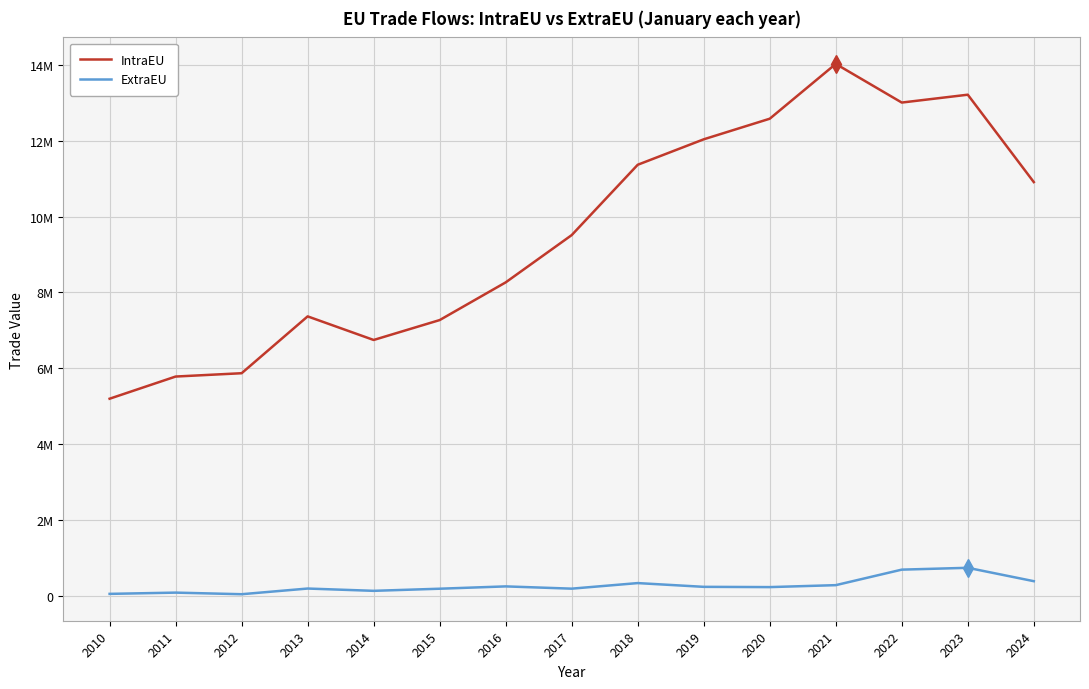

Rank the series at 2021 from lowest to highest value.

ExtraEU, IntraEU